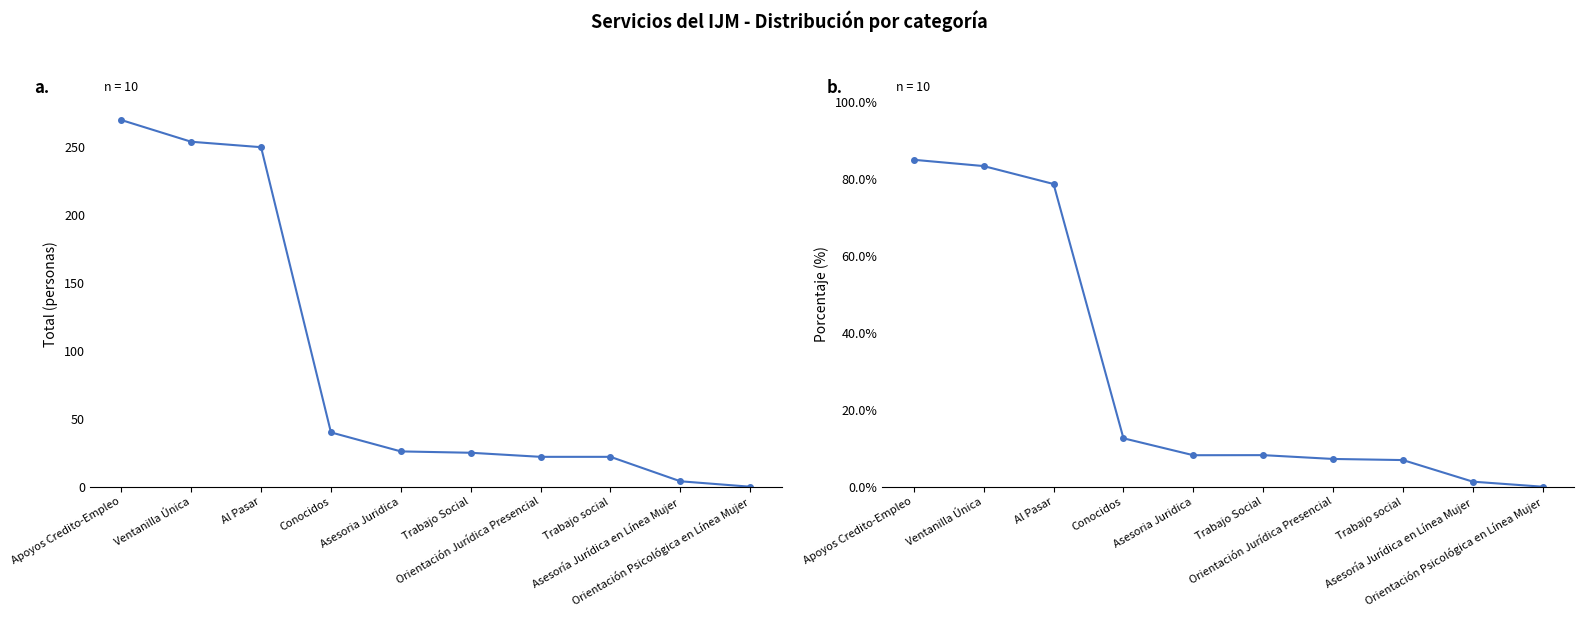

Reading left to right, list all the values displayed in this chart.

Total: 270.0	254.0	250.0	40.0	26.0	25.0	22.0	22.0	4.0	0.0
Porcentaje: 84.9	83.3	78.6	12.6	8.2	8.2	7.2	6.9	1.3	0.0